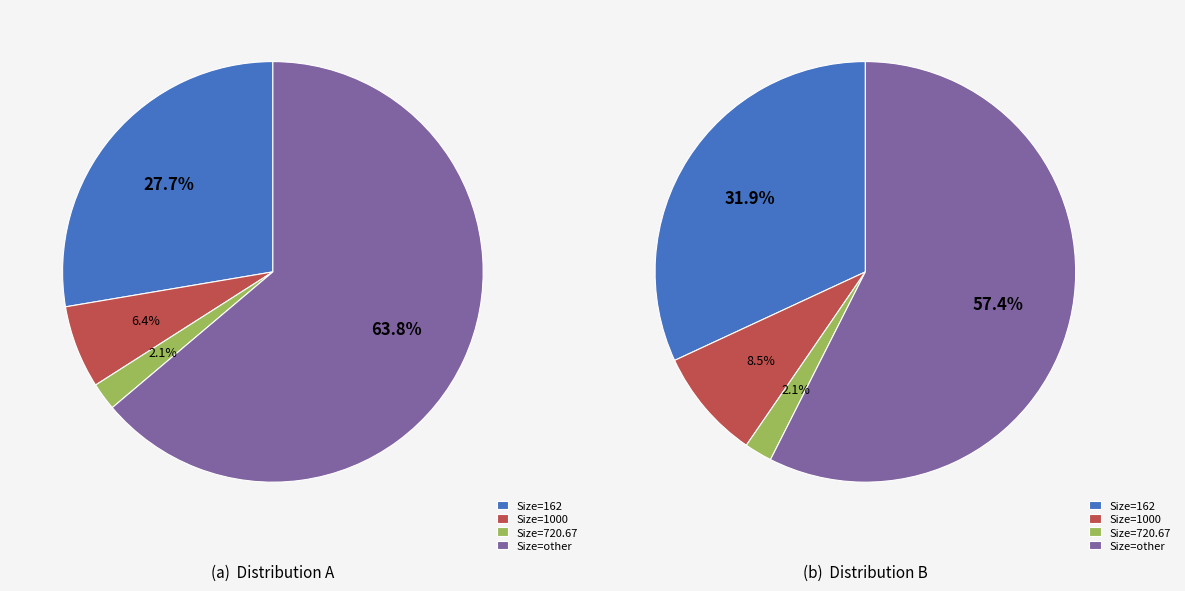

How many slices are in this pie chart?

4